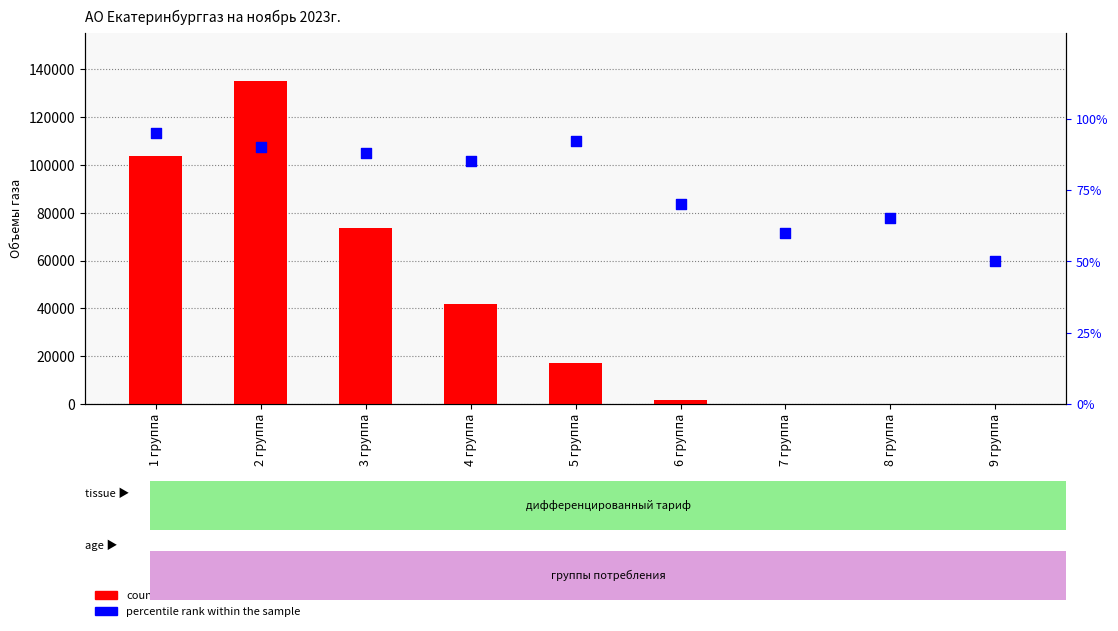

Which series reaches the minimum Y coordinate?

count